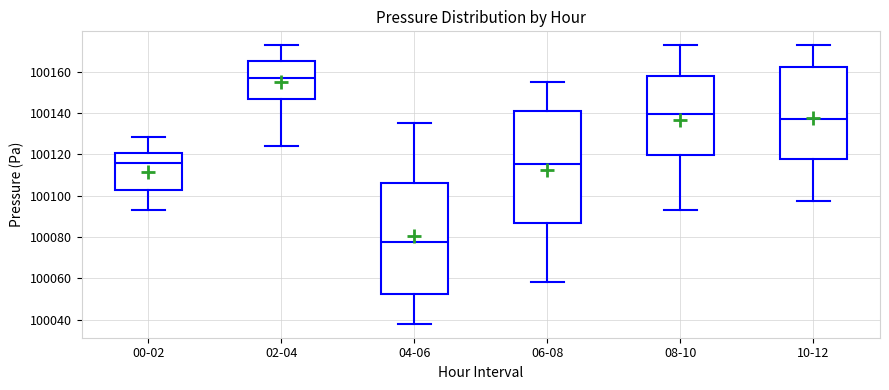

Reading left to right, transcribe this box plot: for each box, give where its median line is, the range the box spans, and where its two whiskers end, as read against the y-axis. The values are not printed on the chart, so give them approximately, as read against the axis.

00-02: median 100116, box 100102 to 100120, whiskers 100094 to 100128
02-04: median 100156, box 100146 to 100166, whiskers 100124 to 100172
04-06: median 100078, box 100052 to 100106, whiskers 100038 to 100136
06-08: median 100116, box 100086 to 100140, whiskers 100058 to 100156
08-10: median 100140, box 100120 to 100158, whiskers 100094 to 100172
10-12: median 100136, box 100118 to 100162, whiskers 100098 to 100172